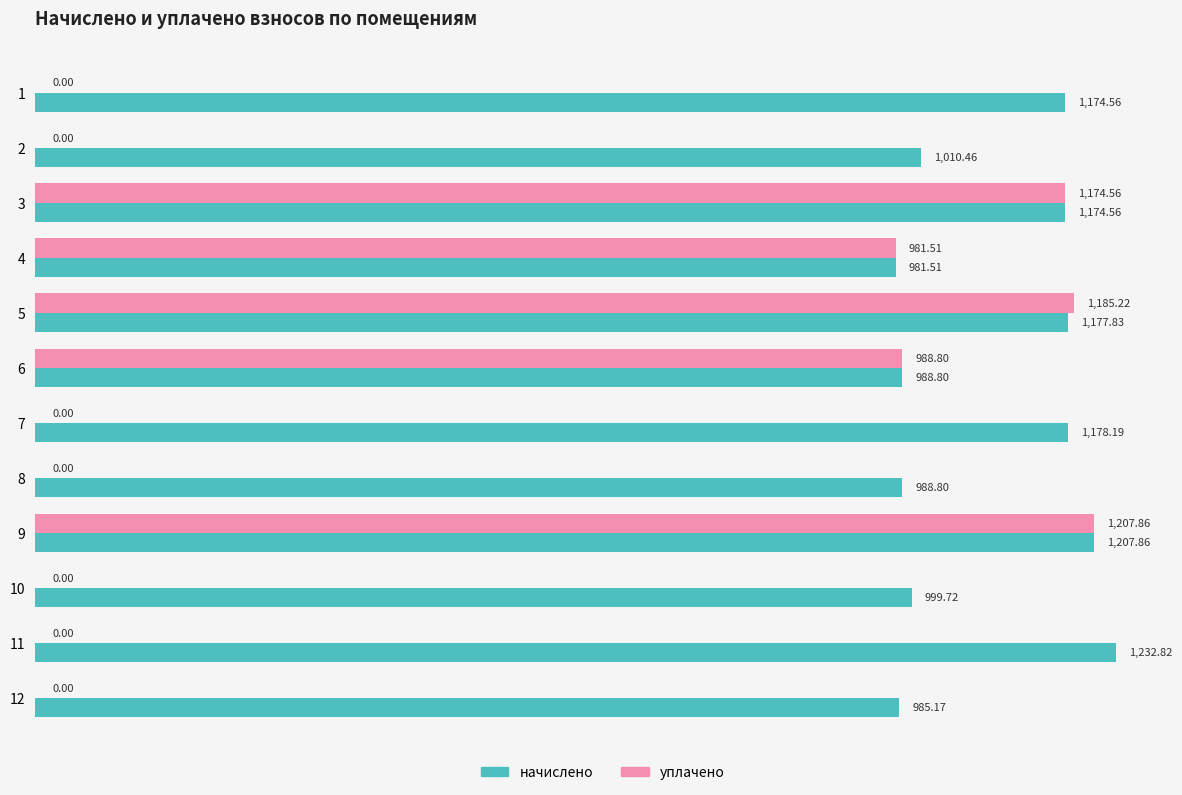

Which series has the largest total across all categories?

начислено